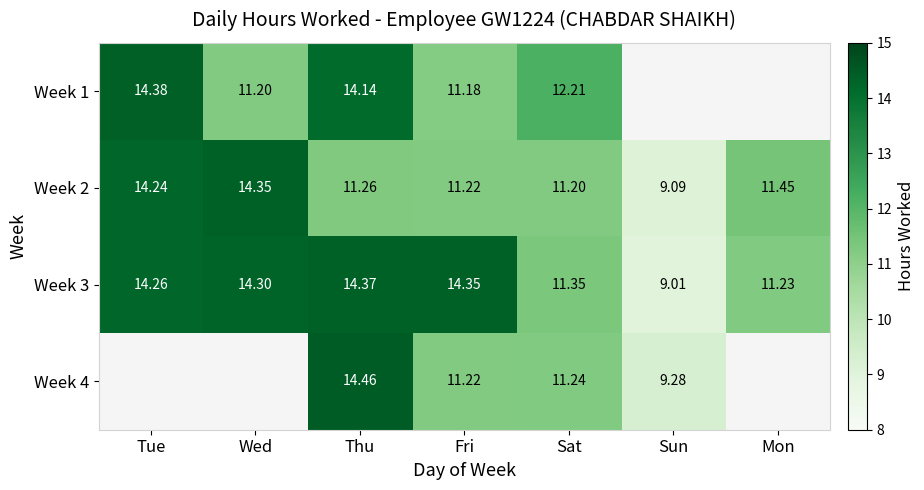

Where is Week 3 nearest to the value 11?

Mon